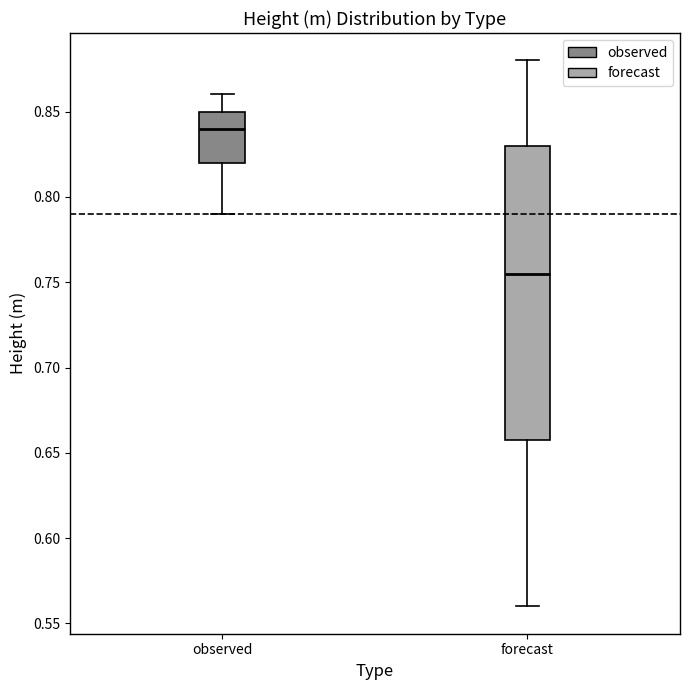

Where is the lower edge of the box for observed on the y-axis? The values are not printed on the chart, so give them approximately, as read against the axis.

0.820